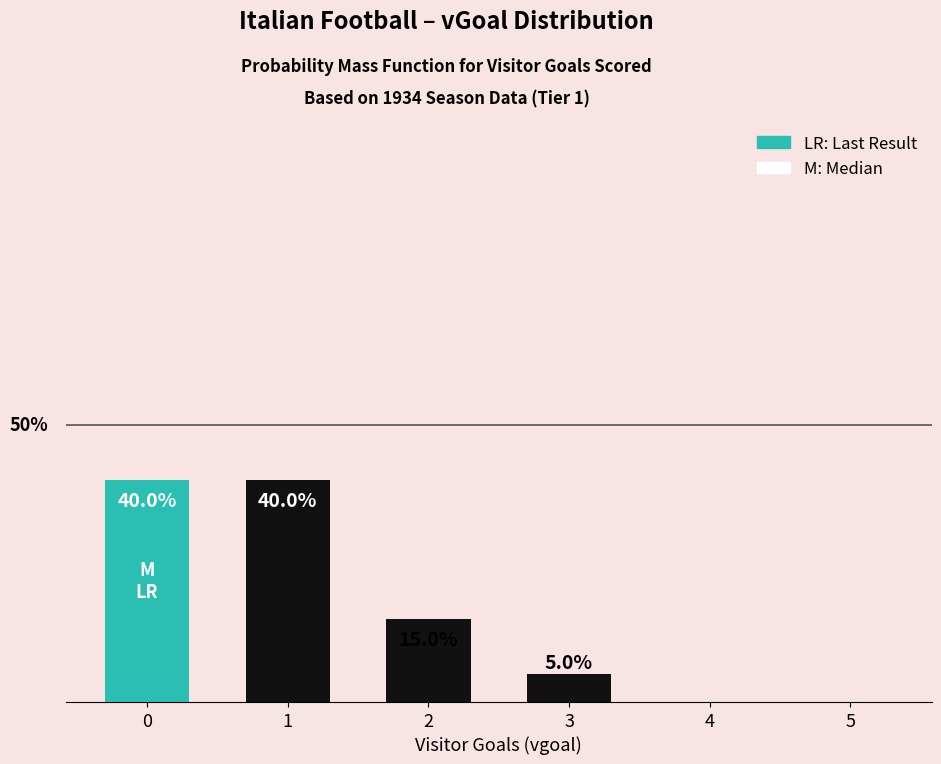

Reading right to left, what are all the values shown in this chart?

5=0	4=0	3=5	2=15	1=40	0=40